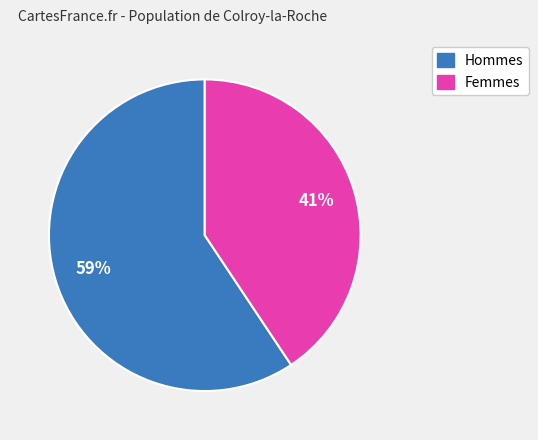

To the nearest percent, what is the average slice percentage?

50%